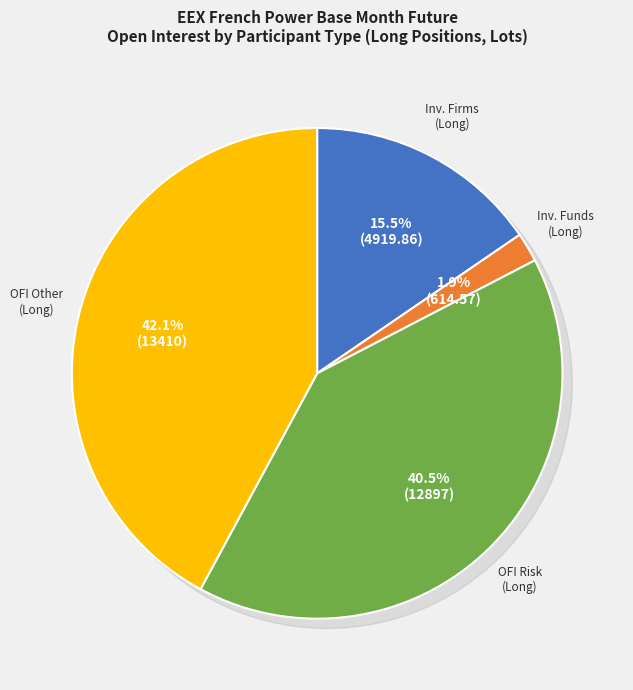

Is it true that Investment Firms or credit institutions (Long) is 25% of the pie?

False